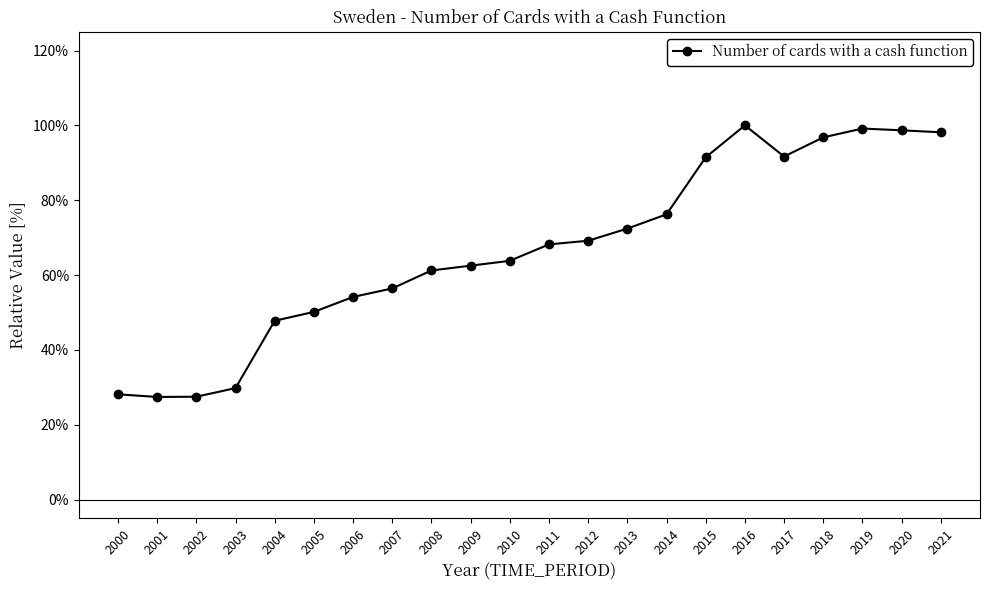

What is the approximate value at 2009?

0.6